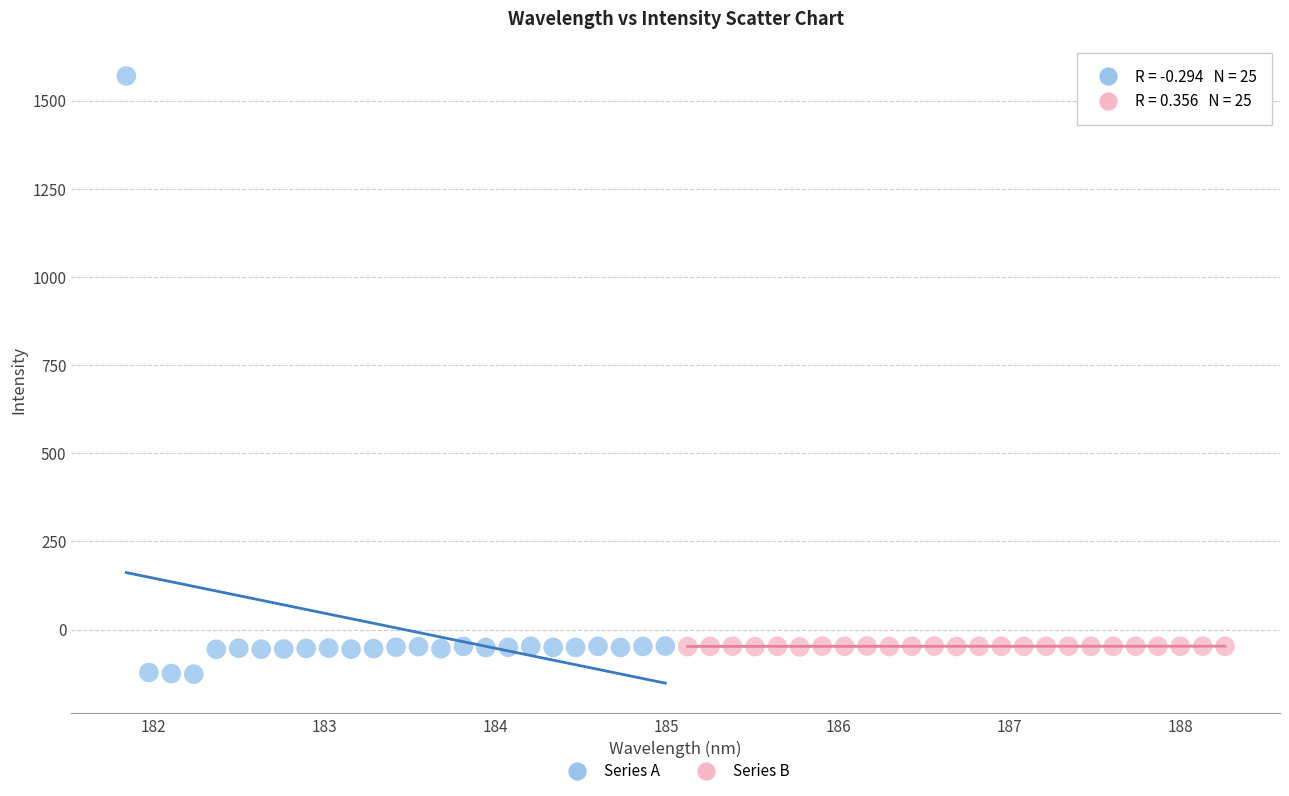

Which series reaches the maximum Y coordinate?

Series A